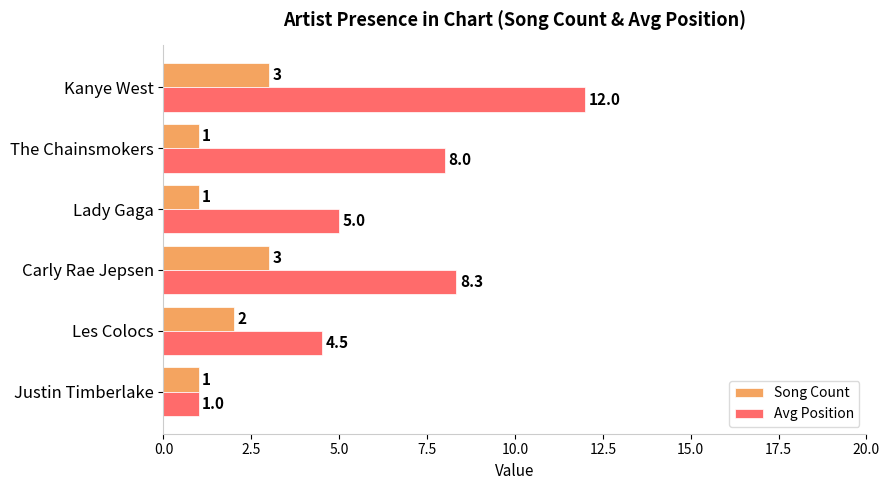

Count the Song Count values in the range 1 to 3.

6